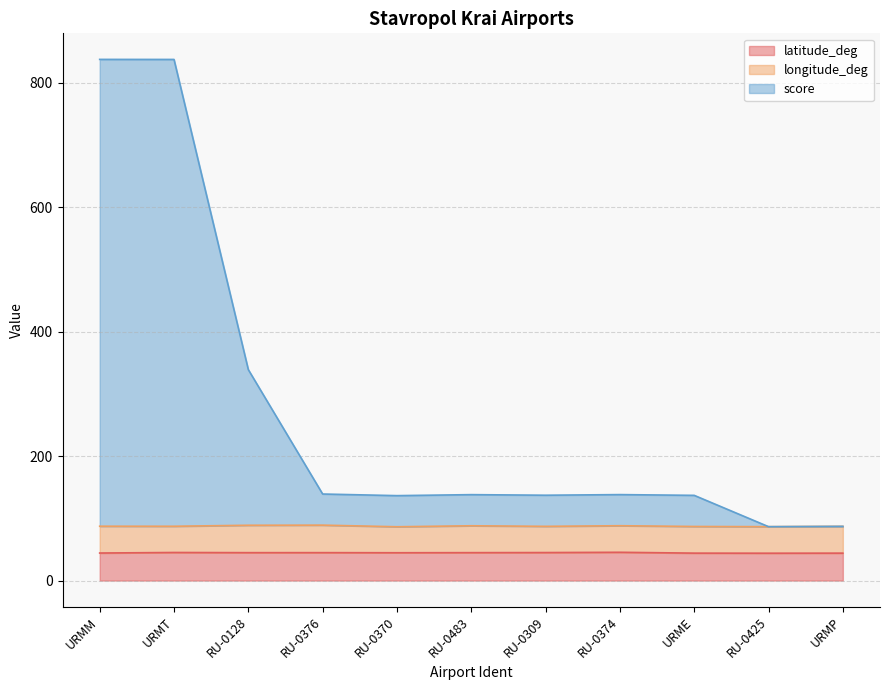

Does the chart have visible grid lines?

Yes